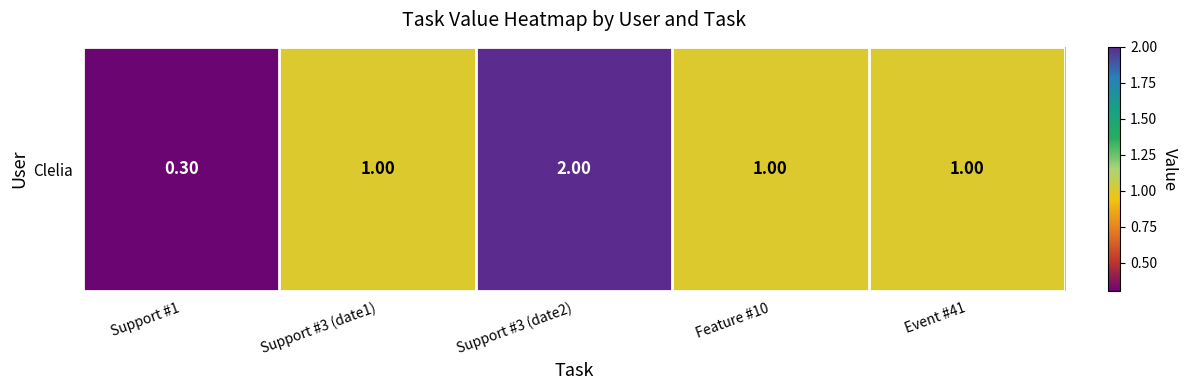

What value does the data have at Support #3 (date1)?

1.0